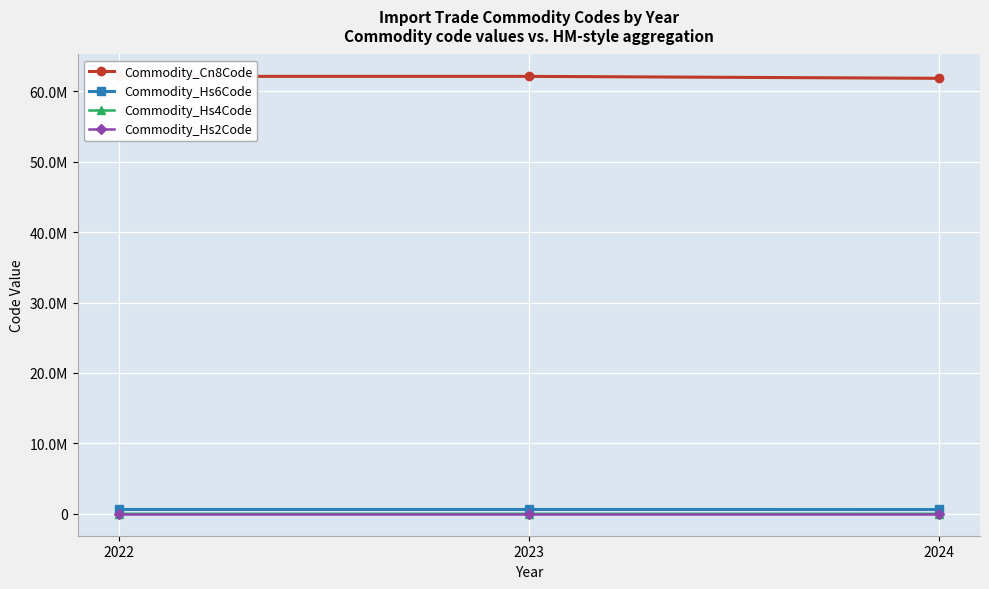

Reading right to left, what are all the values shown in this chart?

Commodity_Cn8Code: 61843752.9	62121090.0	62121090.0
Commodity_Hs6Code: 618437.1	621210.0	621210.0
Commodity_Hs4Code: 6184.0	6212.0	6212.0
Commodity_Hs2Code: 61.7	62.0	62.0